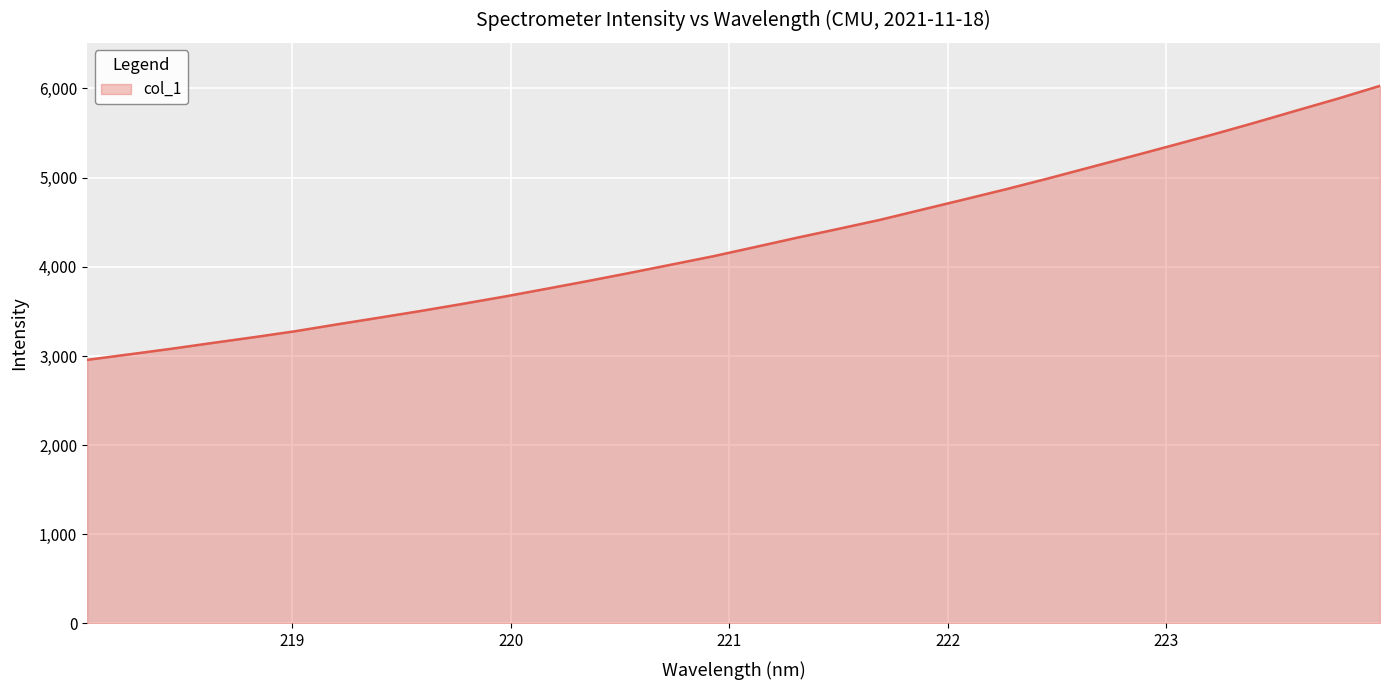

What is the difference between the maximum and minimum values?

3073.2